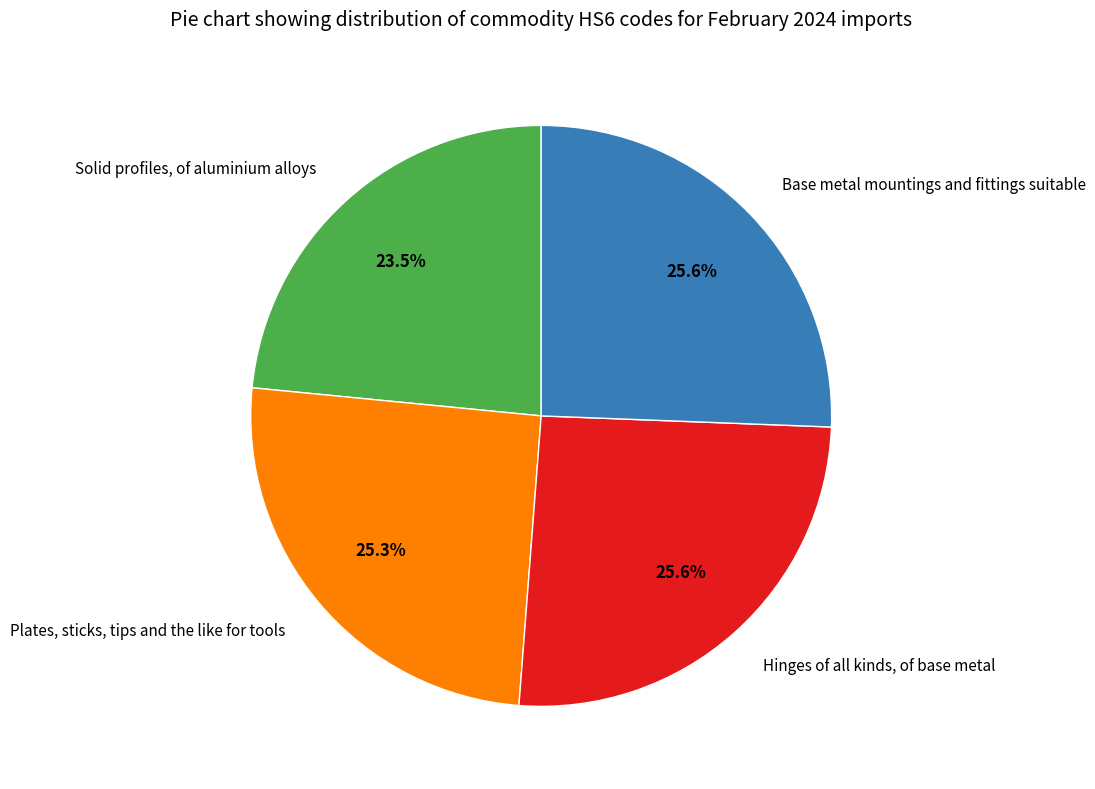

To the nearest percent, what is the combined percentage of Hinges of all kinds, of base metal and Plates, sticks, tips and the like for tools?

51%